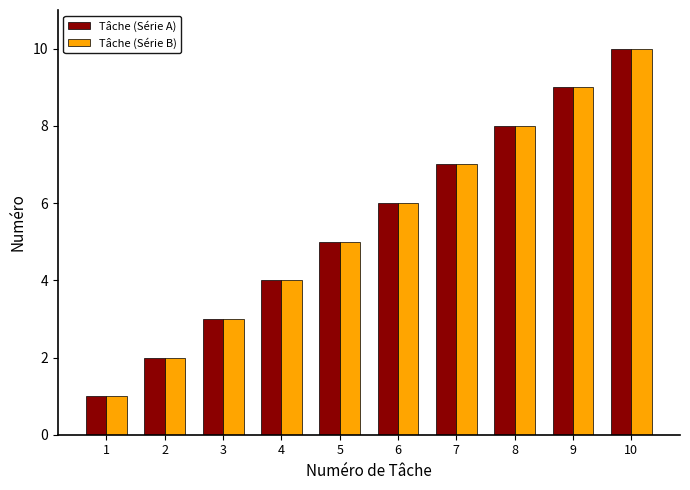

List the labels in order of Tâche (Série B) value, largest first.

10, 9, 8, 7, 6, 5, 4, 3, 2, 1